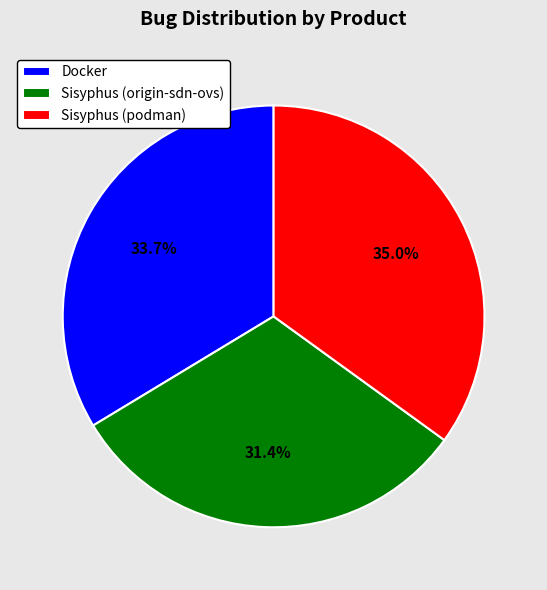

To the nearest percent, what is the combined percentage of Docker and Sisyphus (origin-sdn-ovs)?

65%